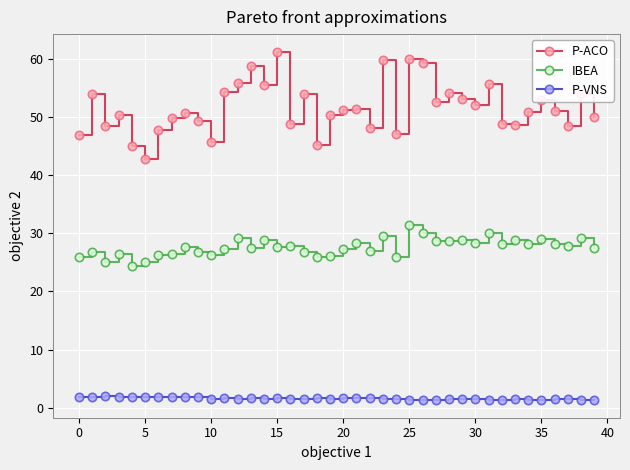

True or false: IBEA and P-VNS cross at least once.

False